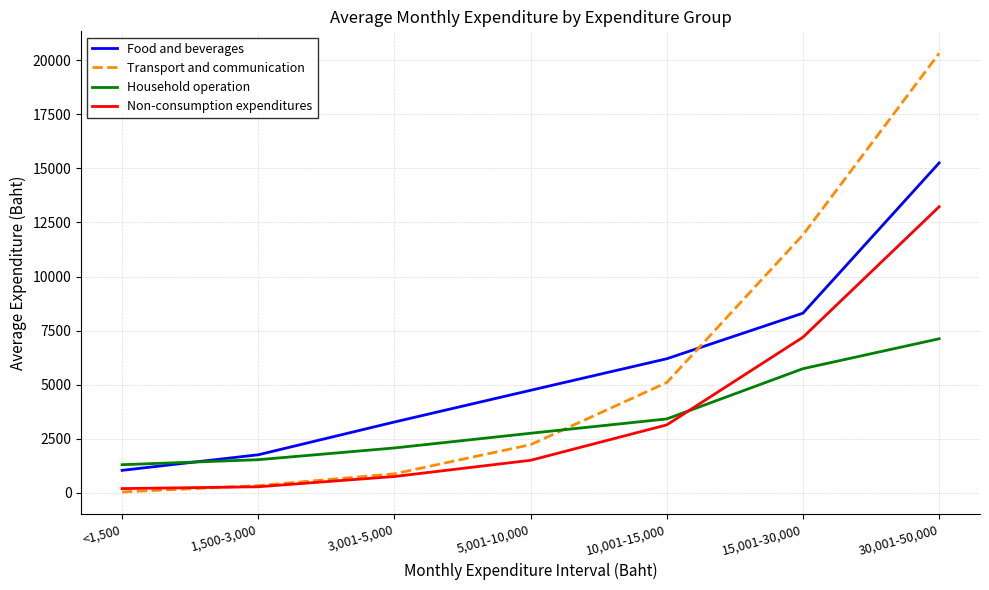

What is the sum of all Food and beverages values?

40571